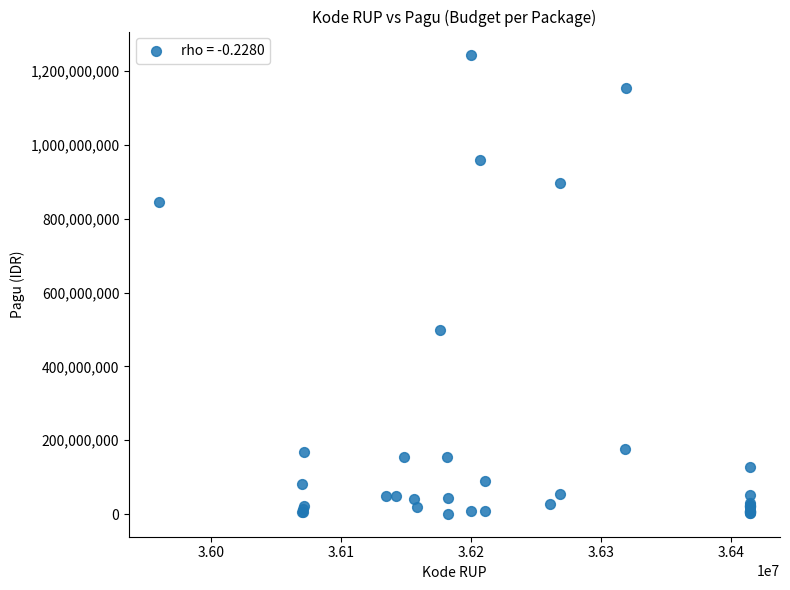

What Y value in the scatter plot is closest to 622840000?

499932000